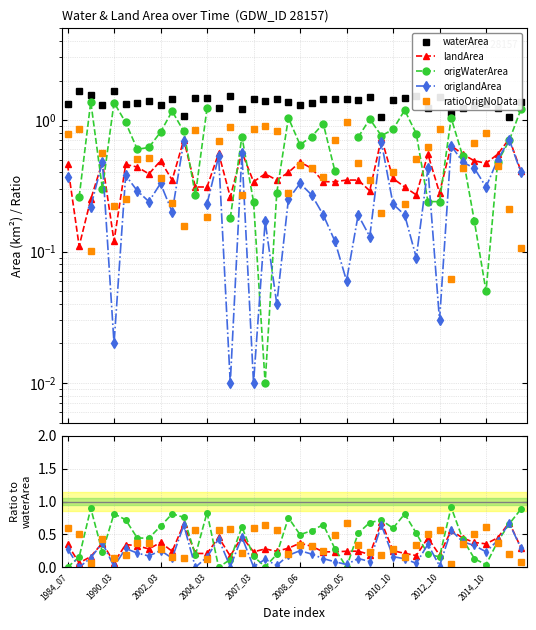

What is the value of the landArea point at the 21st from the left?

0.4